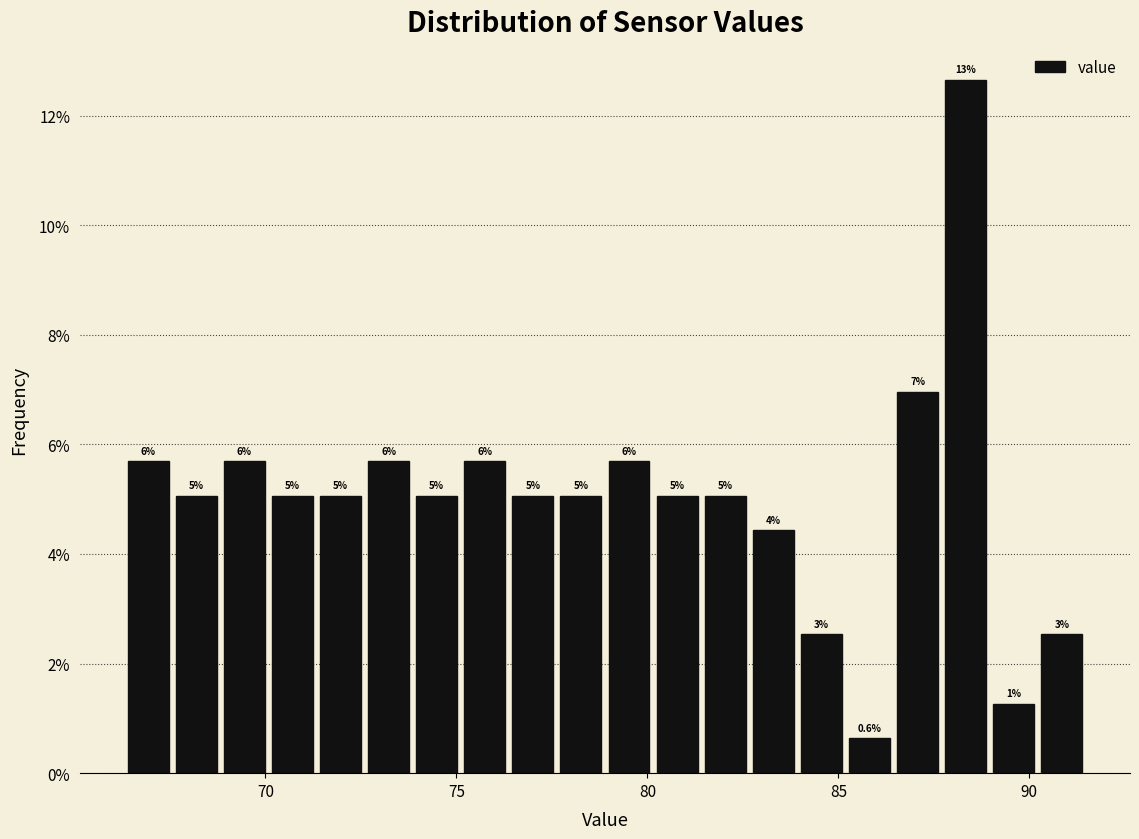

Around what value on the x-axis is the tallest bar? Give the approximate position of its centre, as read against the axis.

88.5